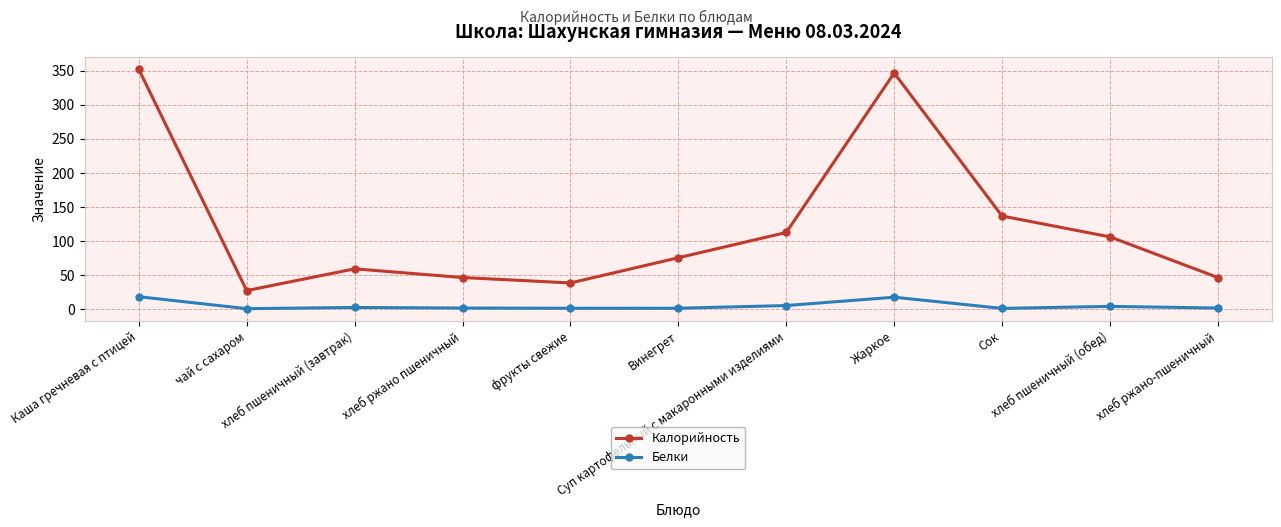

What is the difference between the second highest and second lowest values in the Калорийность series?

308.6